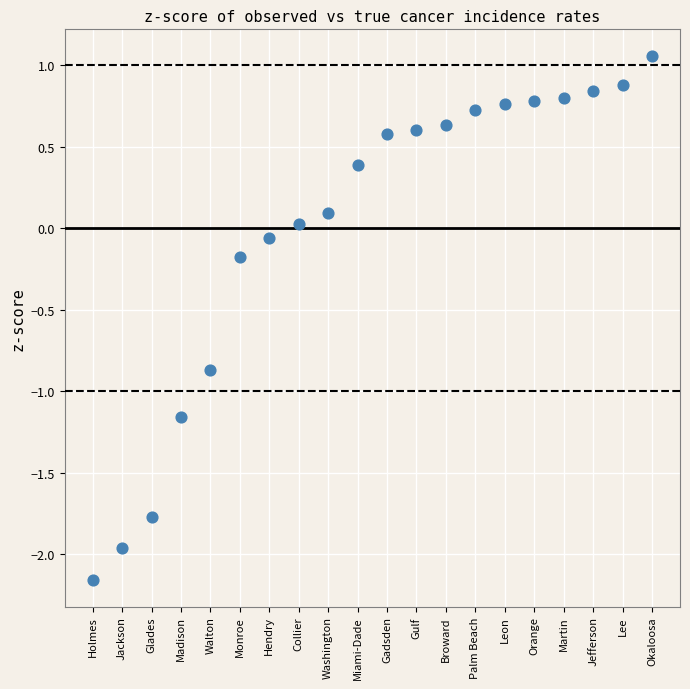

What is the range of Y values (max minus min)?

3.2